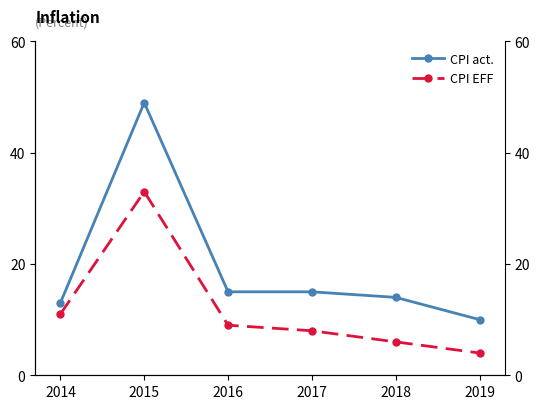

Between 2015 and 2018, which series saw the biggest shift?

CPI act.